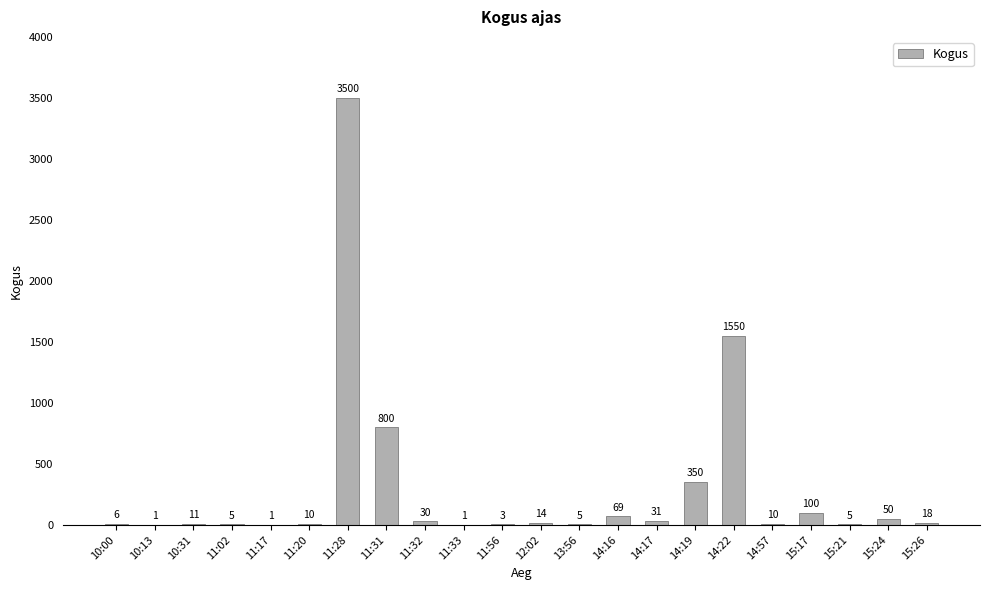

Between 15:17 and 10:00, which is larger?

15:17